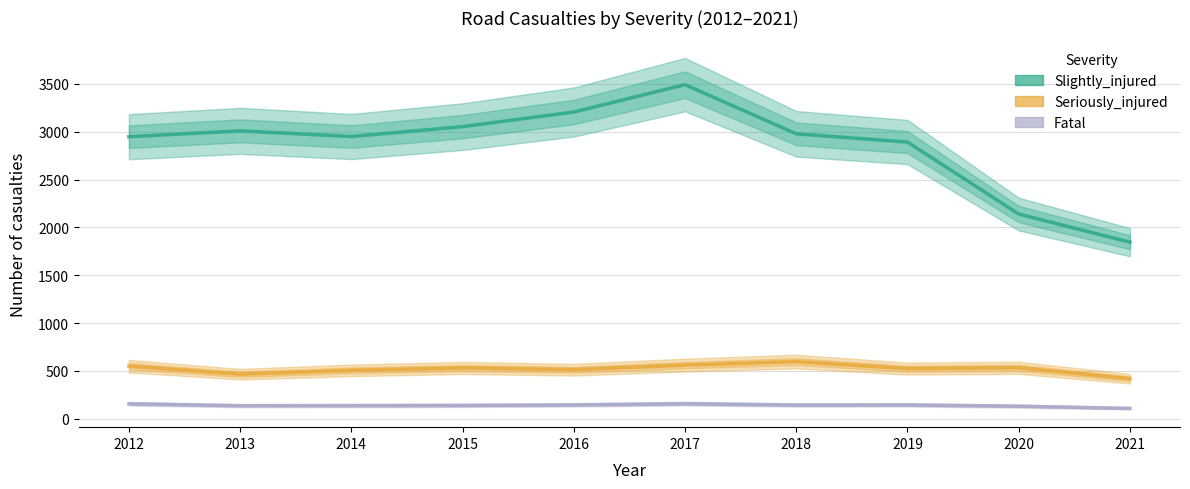

At how many categories does at least one series exceed 2908?

7